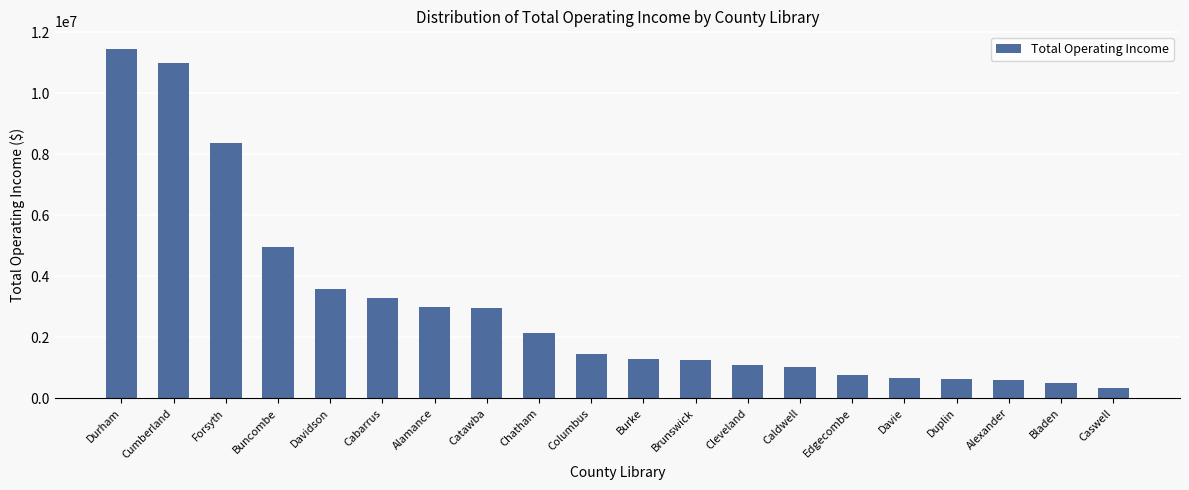

The value at Caswell is 326549. True or false?

True